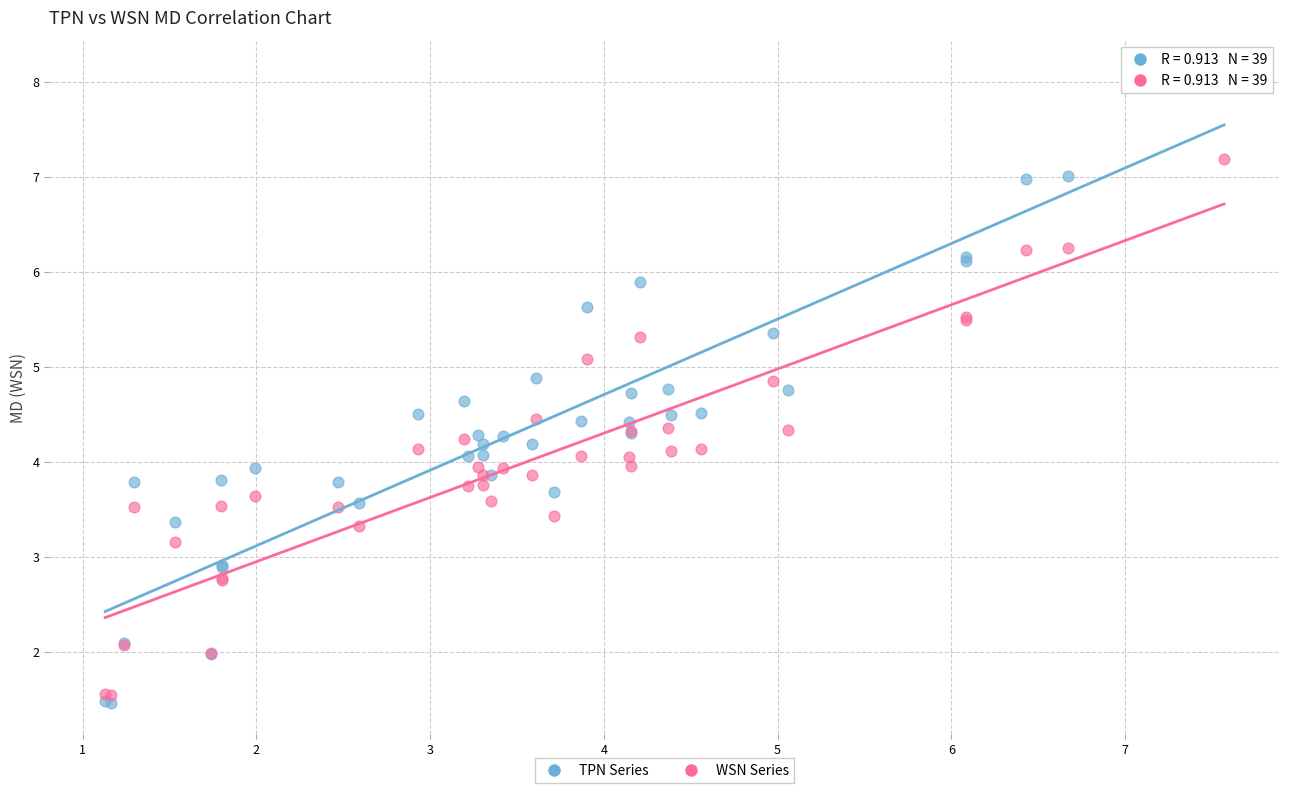

Which series has the widest spread of Y values?

TPN Series